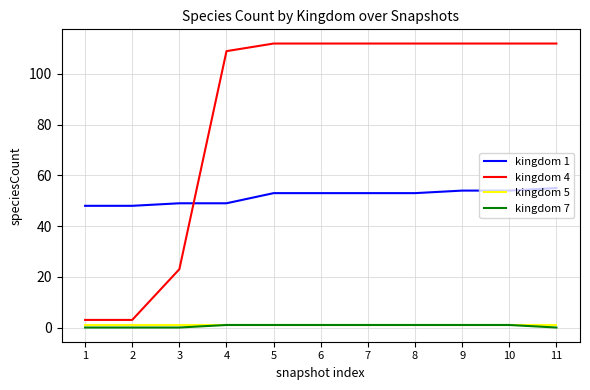

Which series has the largest total across all categories?

kingdom 4